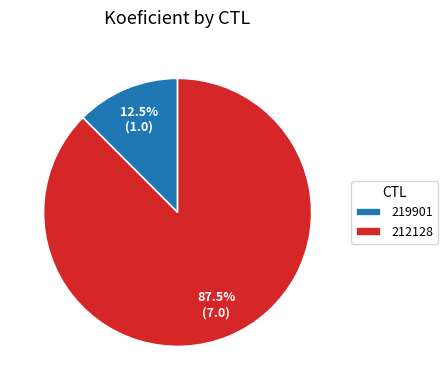

What portion of the pie excludes 212128?

12.5%